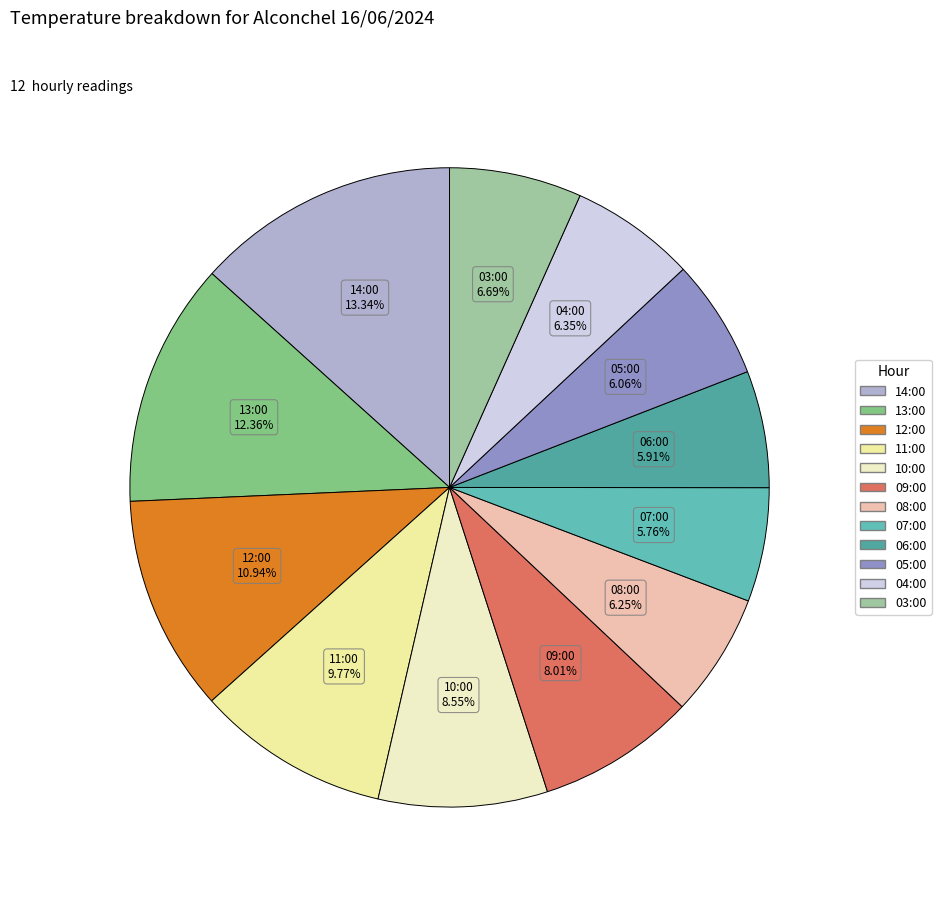

How many slices are in this pie chart?

12